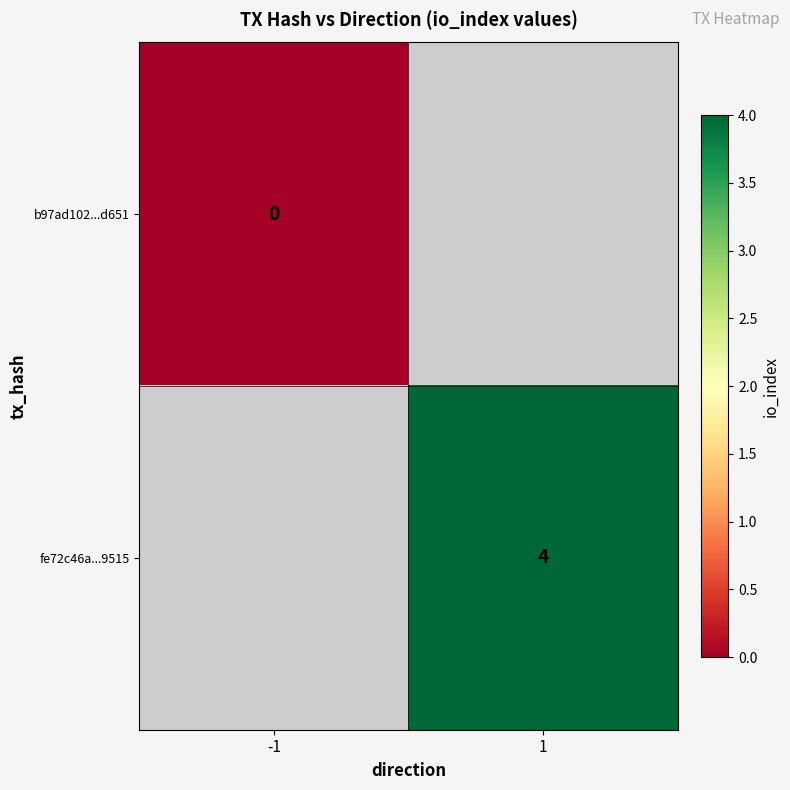

At which label does fe72c46a...9515 reach its minimum?

-1